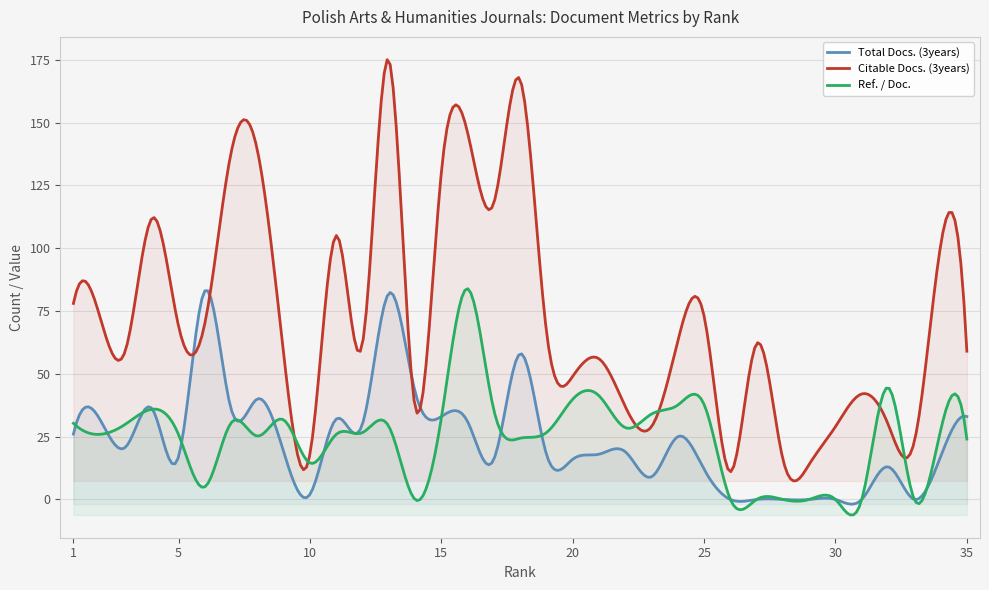

What is the highest value of the Total Docs. (3years) series?

83.0